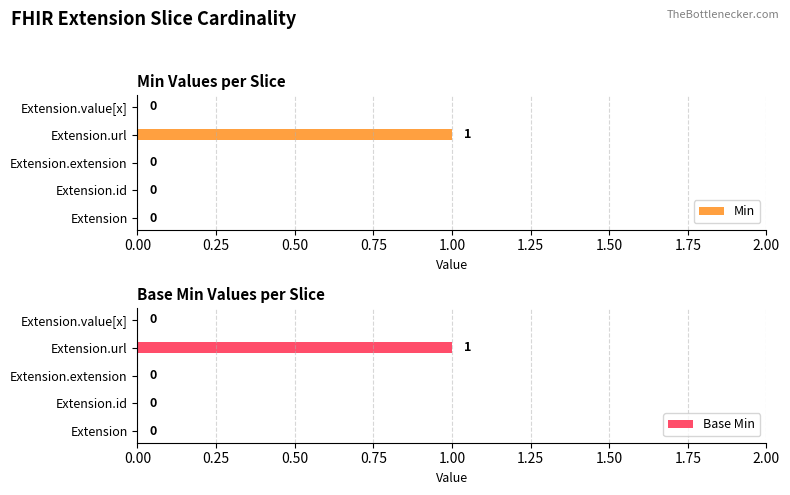

Which category has the highest value in the Min series?

Extension.url